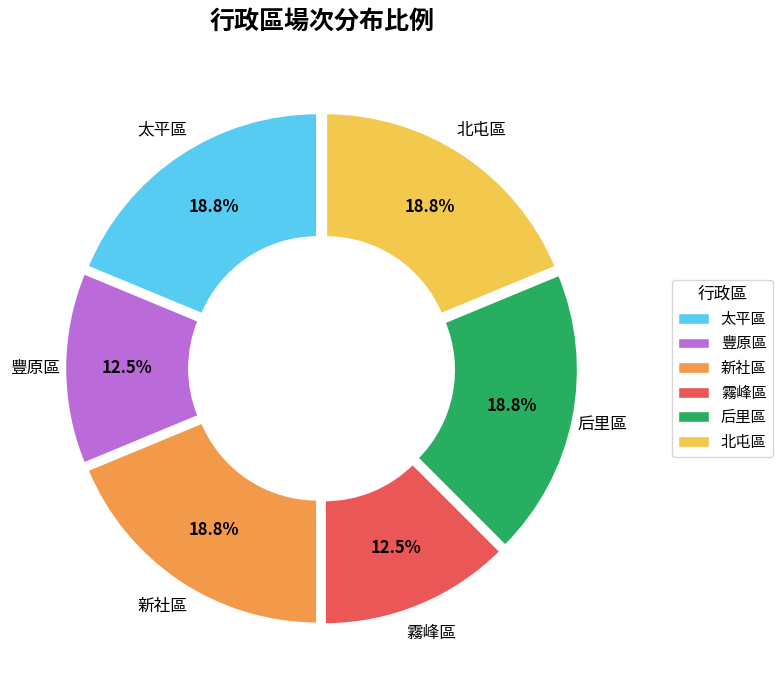

Does 新社區 represent more than half of the total?

No